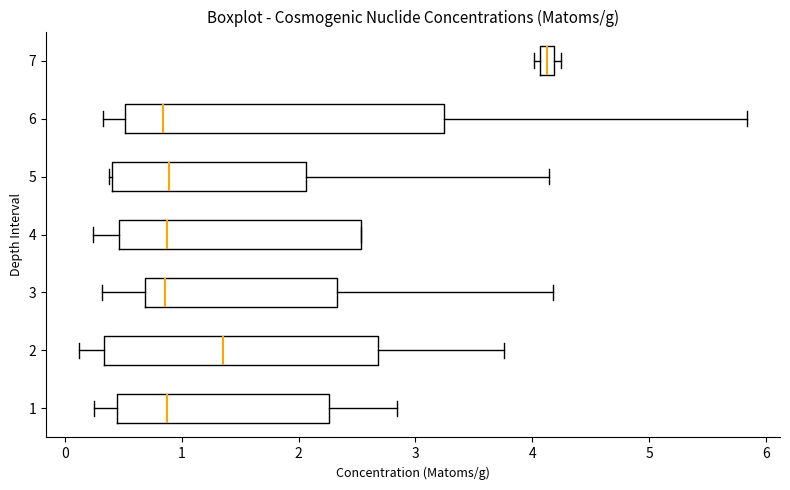

Where is the left edge of the box at y = 2 on the x-axis? The values are not printed on the chart, so give them approximately, as read against the axis.

0.3